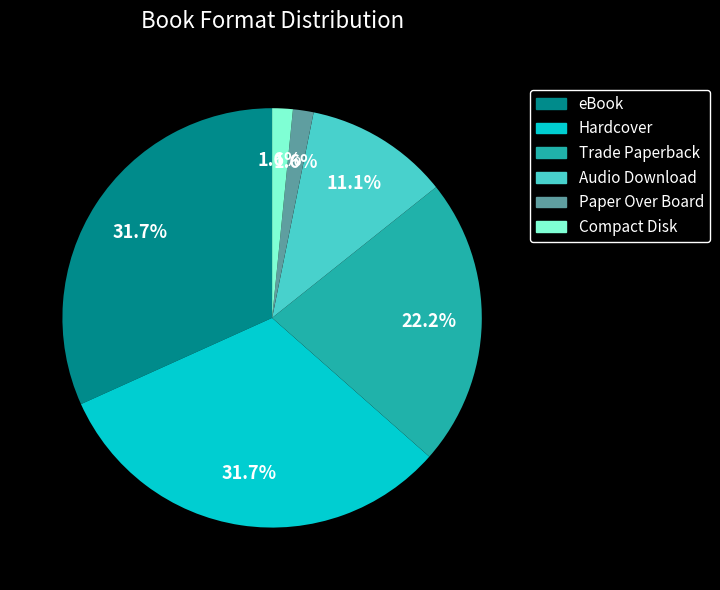

What percentage do Paper Over Board and Trade Paperback together represent?

23.8%